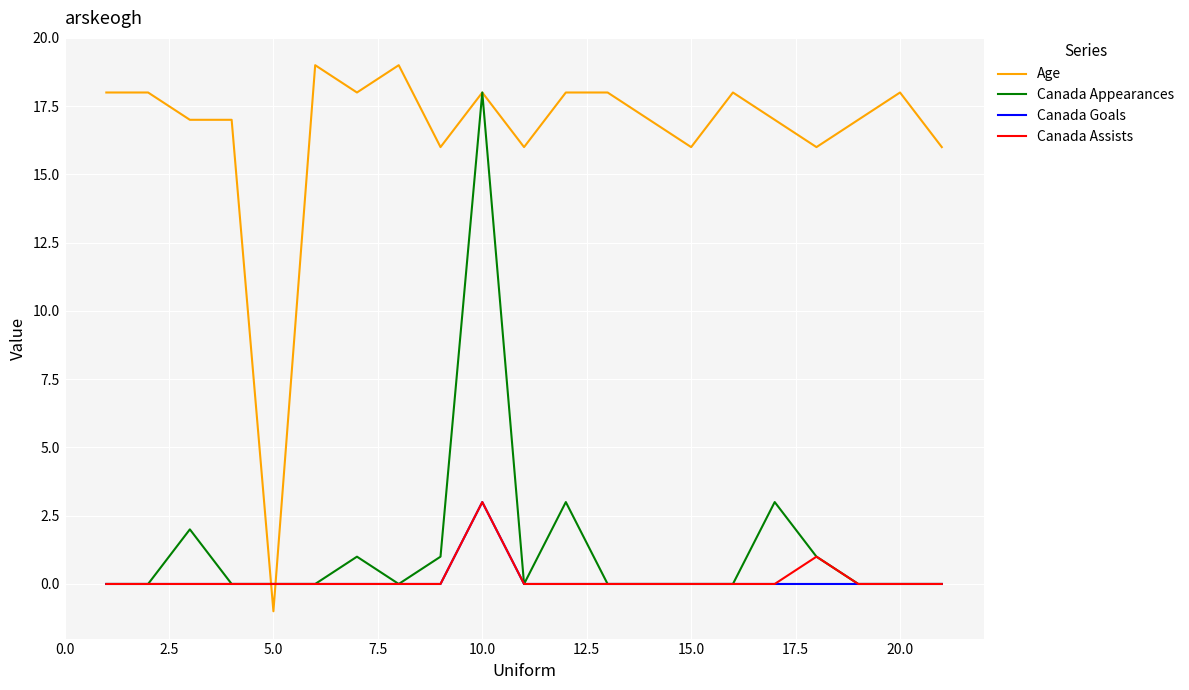

After their last crossing, which series has the higher values: Canada Assists or Age?

Age